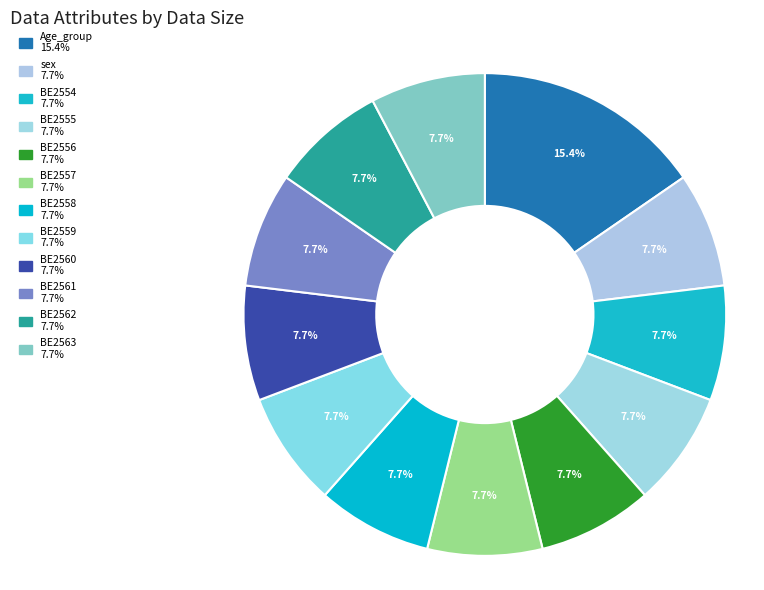

Approximately how many times larger is the value at BE2558 compared to BE2556?

1.0